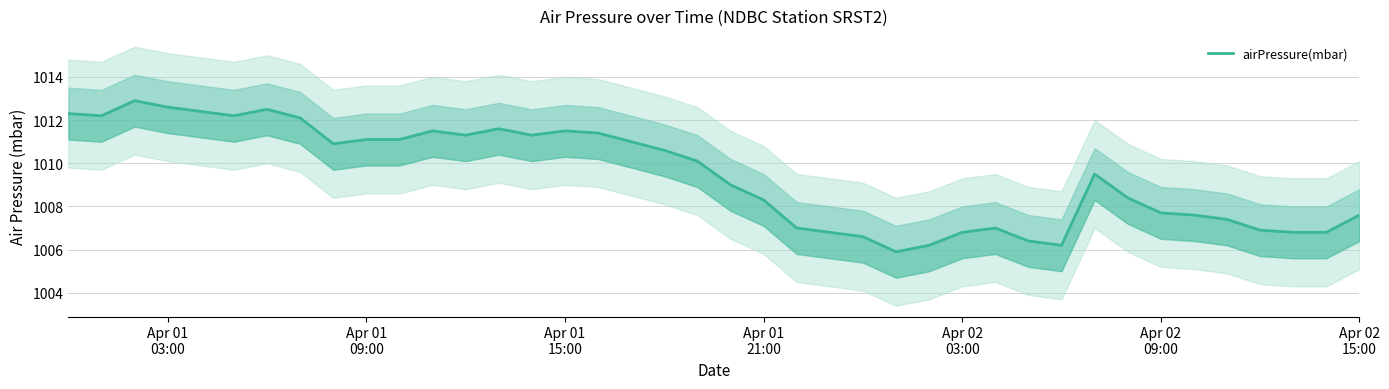

How many lines are shown in the chart?

1